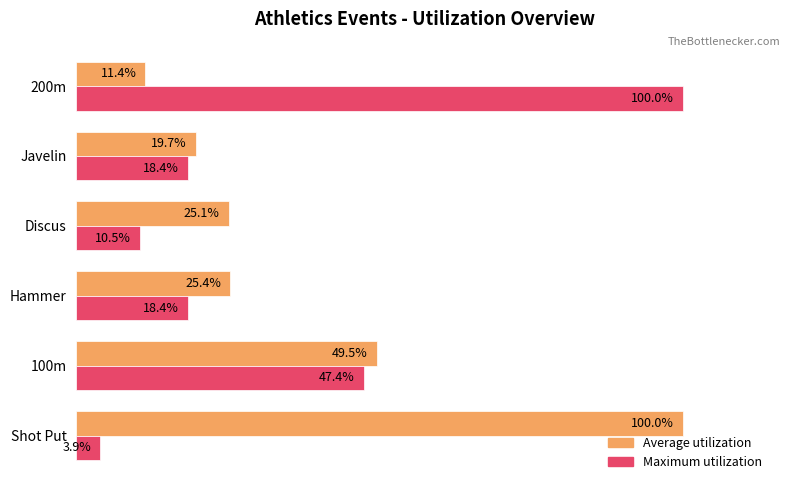

Rank the series by their average value, from highest to lowest.

Average utilization, Maximum utilization